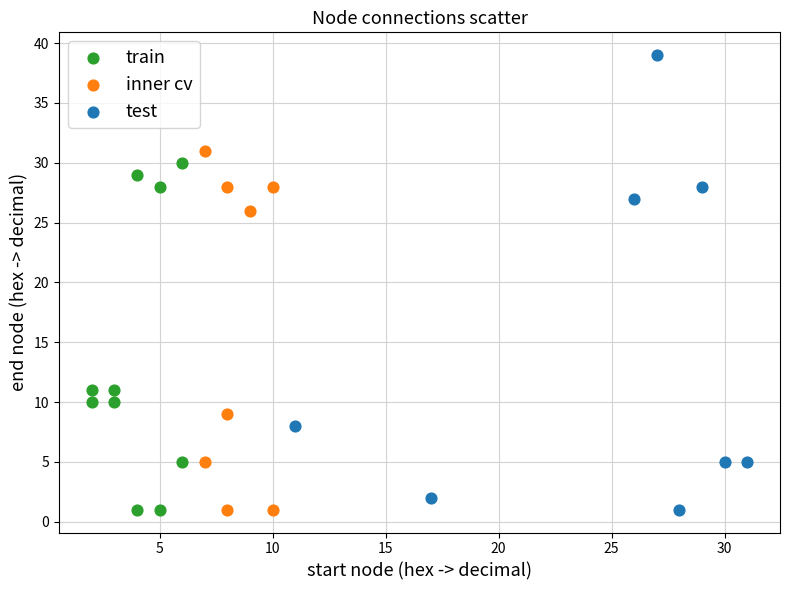

Which series has the largest Y range (max minus min)?

test